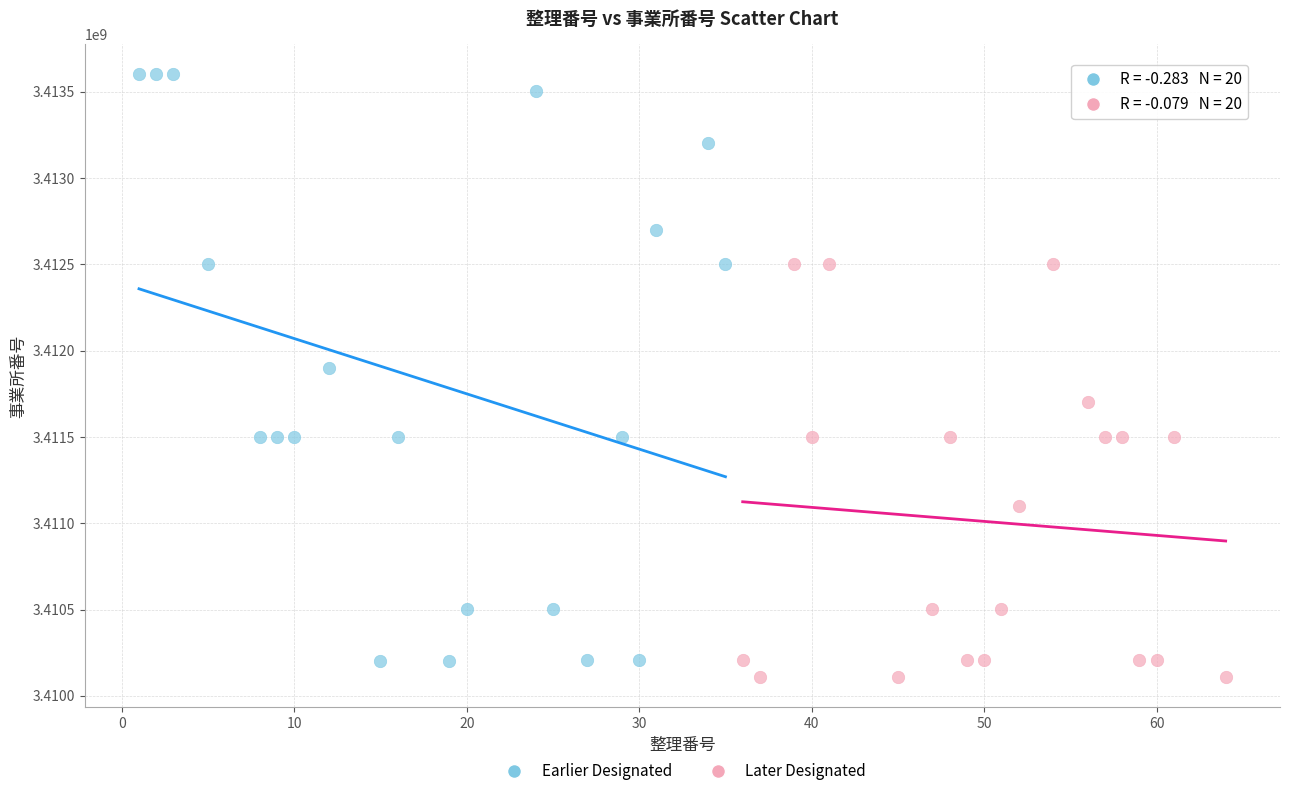

Which series has the widest spread of Y values?

Earlier Designated